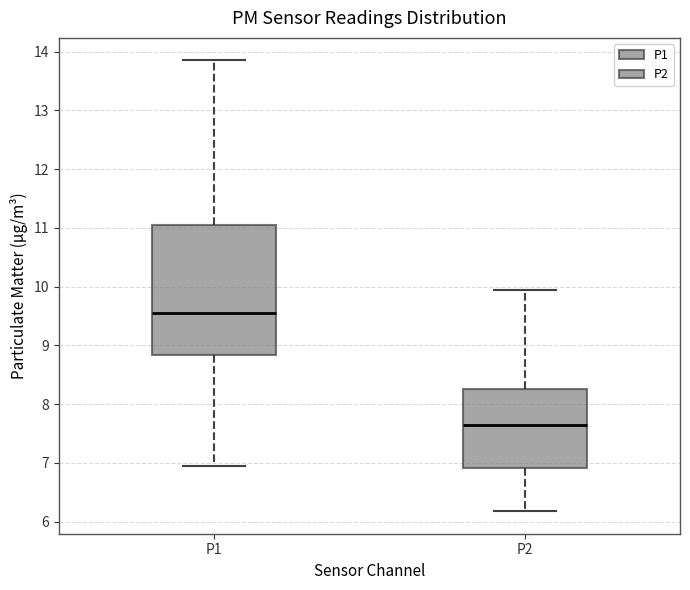

Reading left to right, transcribe this box plot: for each box, give where its median line is, the range the box spans, and where its two whiskers end, as read against the y-axis. The values are not printed on the chart, so give them approximately, as read against the axis.

P1: median 9.5, box 8.8 to 11.1, whiskers 7.0 to 13.9
P2: median 7.6, box 6.9 to 8.3, whiskers 6.2 to 10.0